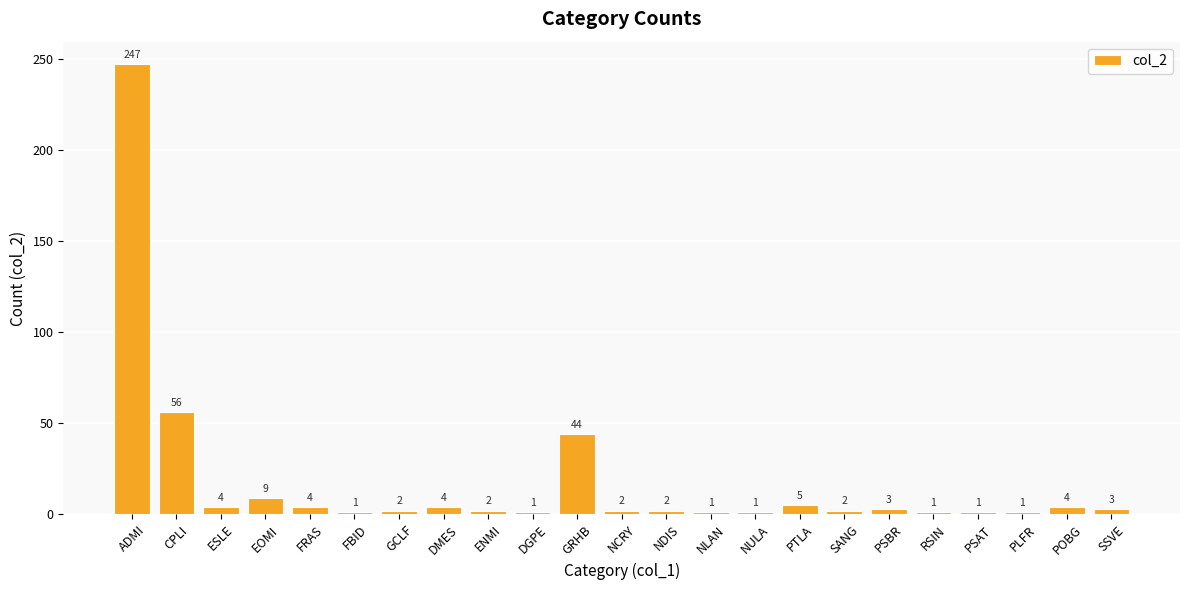

Reading left to right, transcribe all the data shown in this chart.

247	56	4	9	4	1	2	4	2	1	44	2	2	1	1	5	2	3	1	1	1	4	3